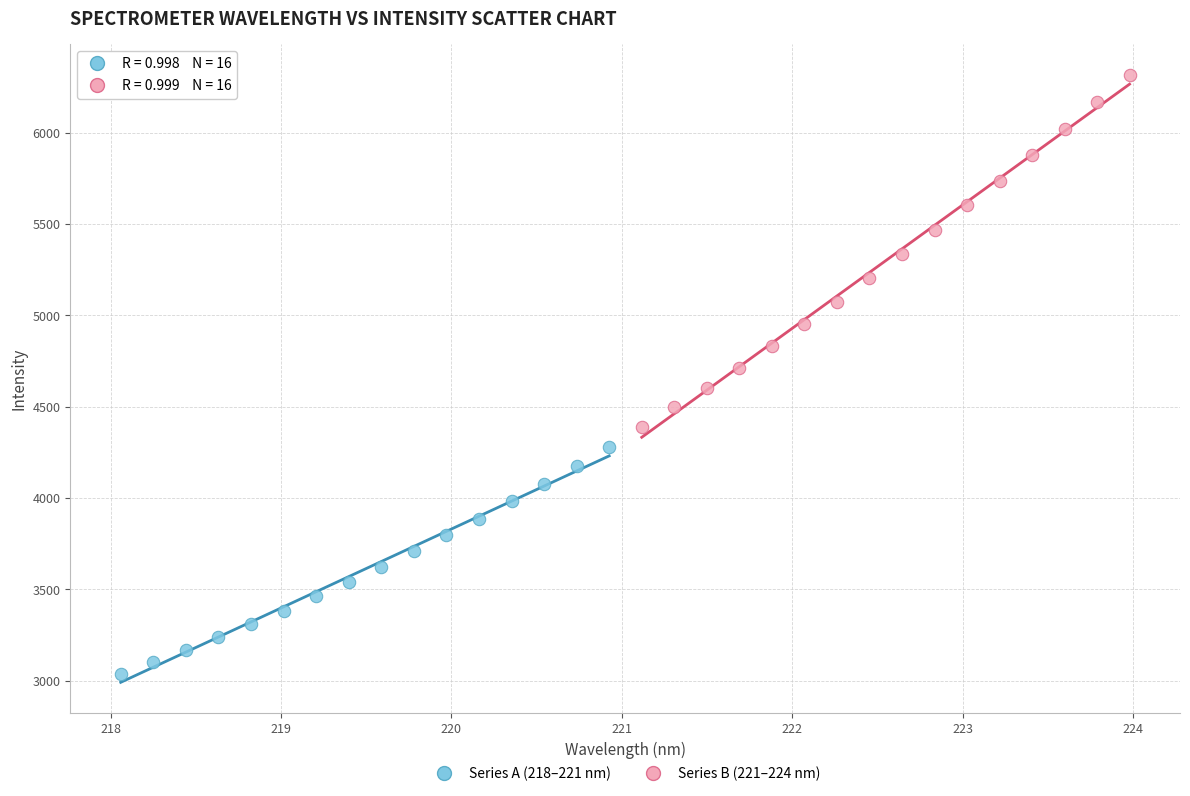

Which series reaches the minimum Y coordinate?

Series A (218–221 nm)